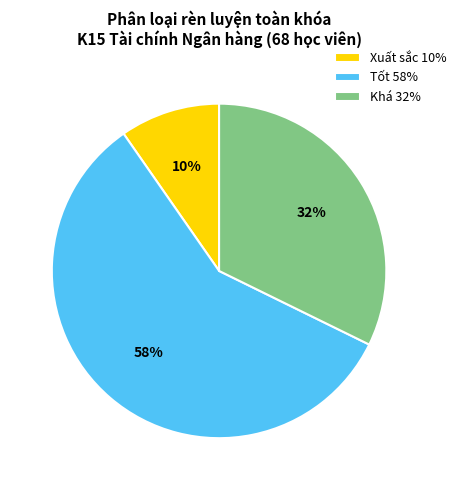

To the nearest percent, what is the combined percentage of Khá 32% and Tốt 58%?

90%